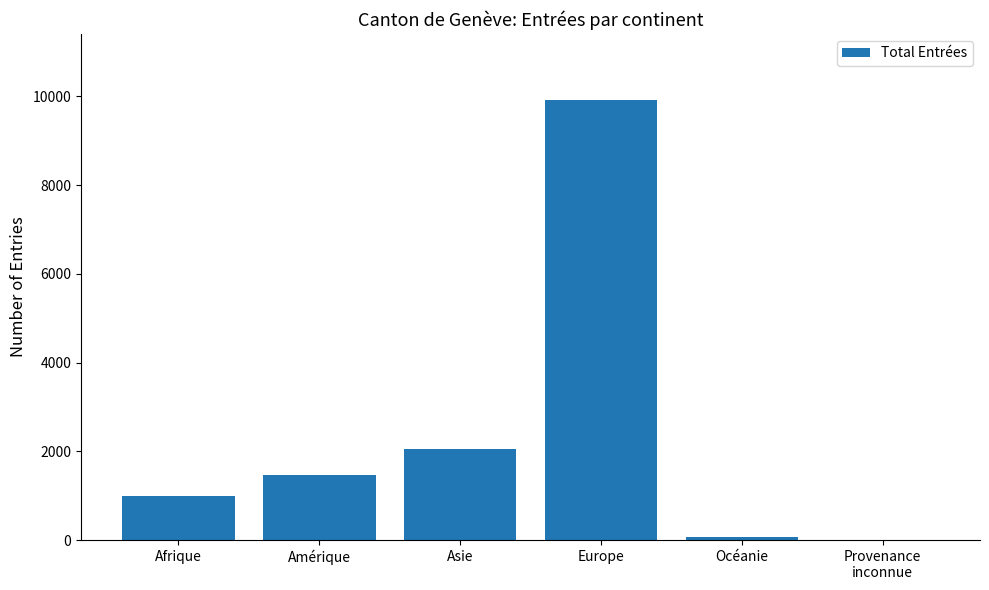

What is the sum of all values?

14493